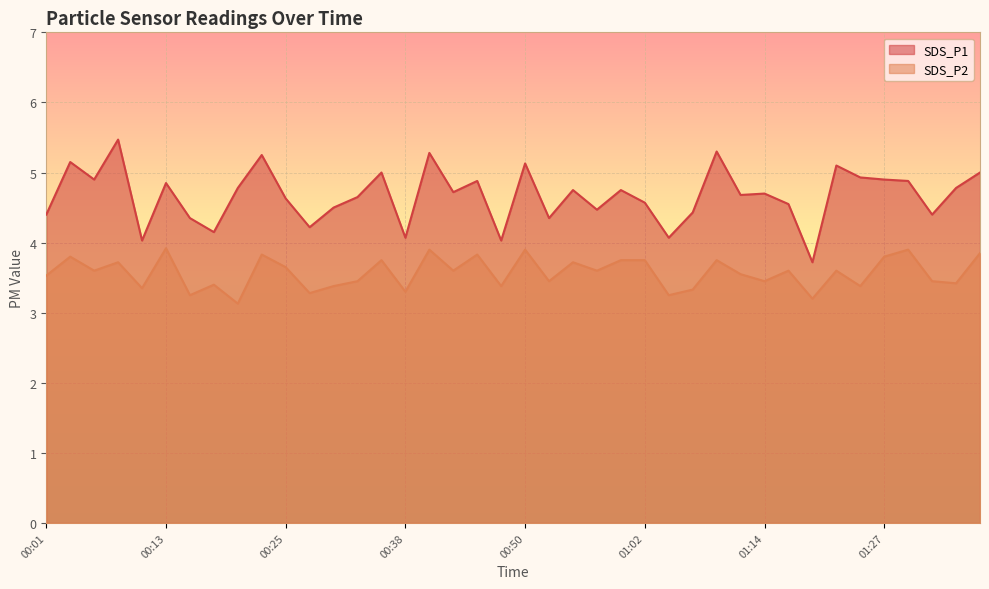

What are all the series names shown in the legend?

SDS_P1, SDS_P2